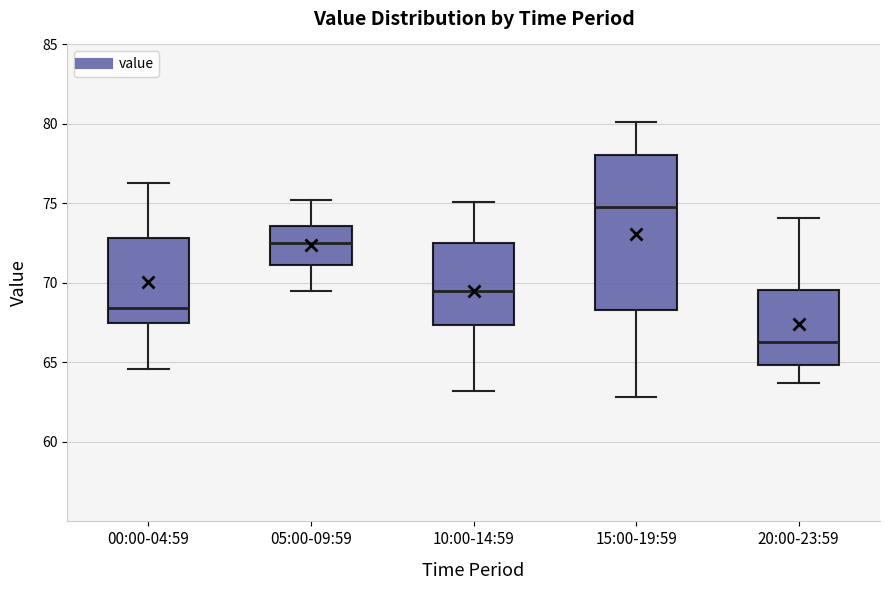

Where is the upper edge of the box for 10:00-14:59 on the y-axis? The values are not printed on the chart, so give them approximately, as read against the axis.

72.5